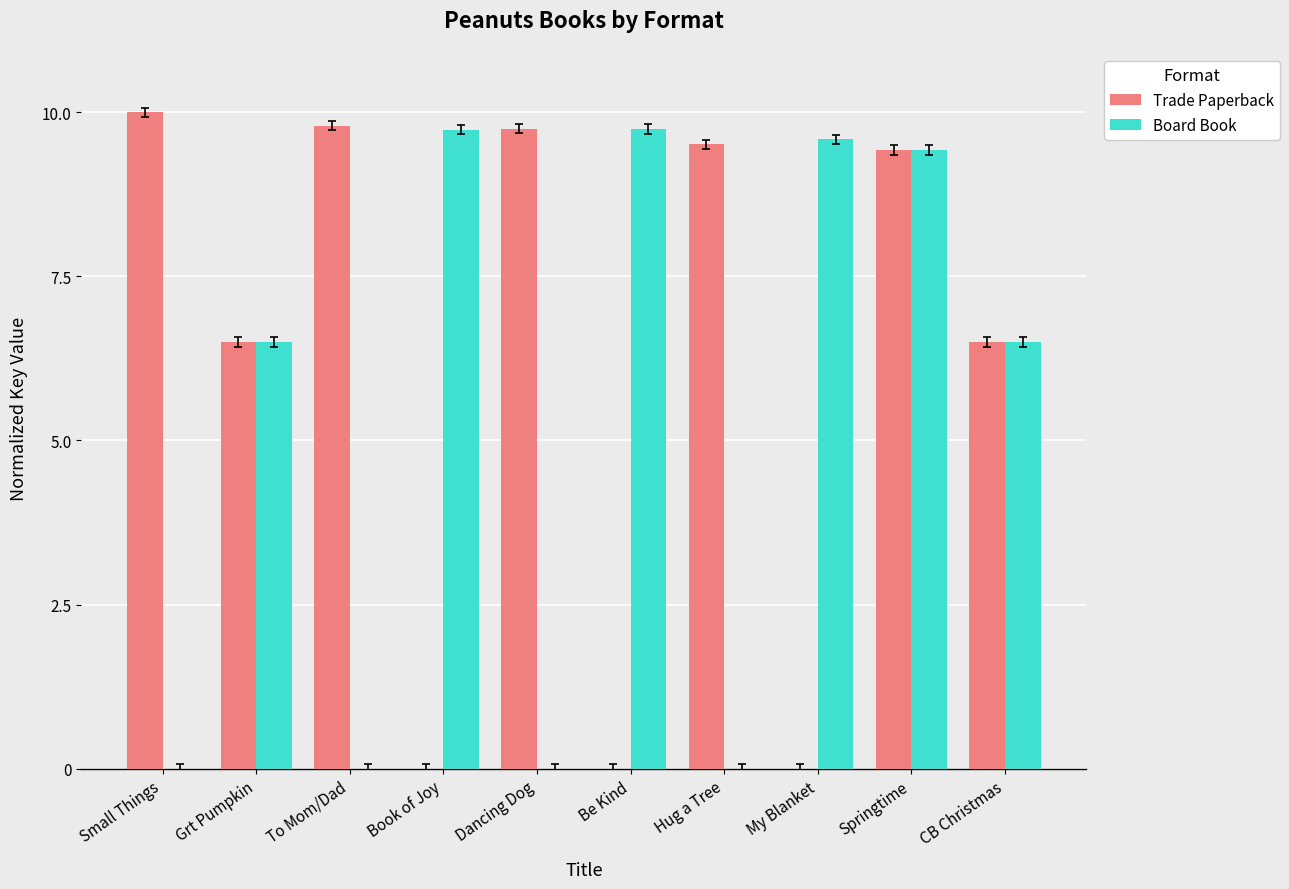

At which label does Board Book first exceed 6?

Grt Pumpkin